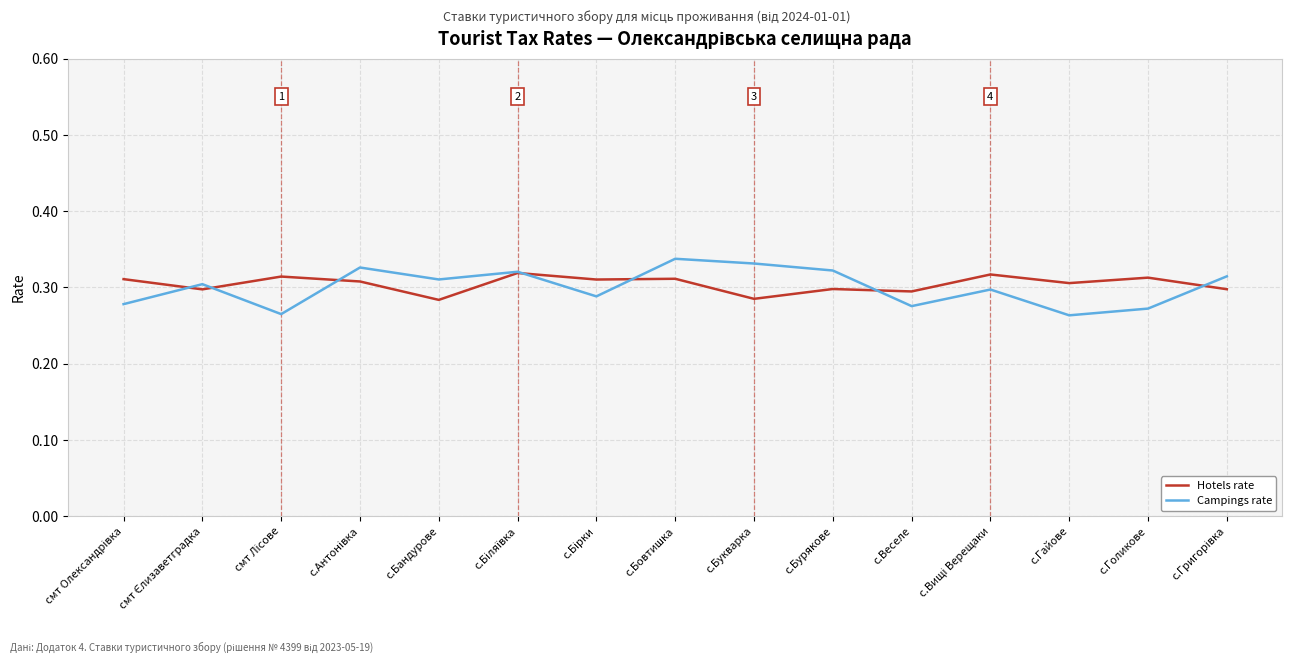

What position from the left is с.Бандурове?

5